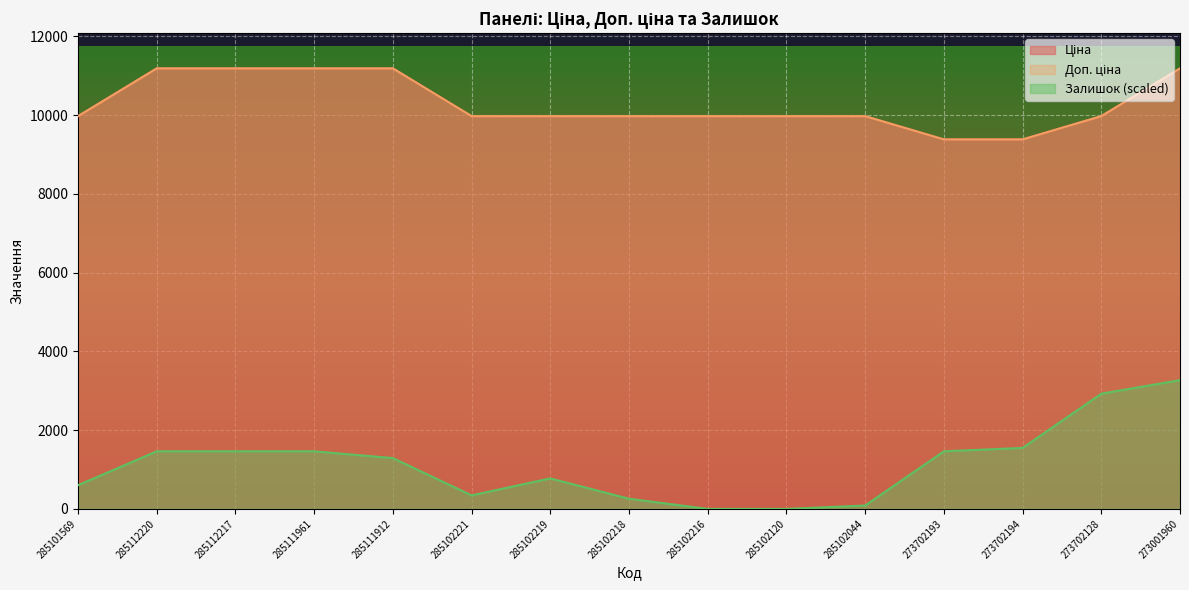

Which has a higher value, 285102219 or 285102216?

285102219